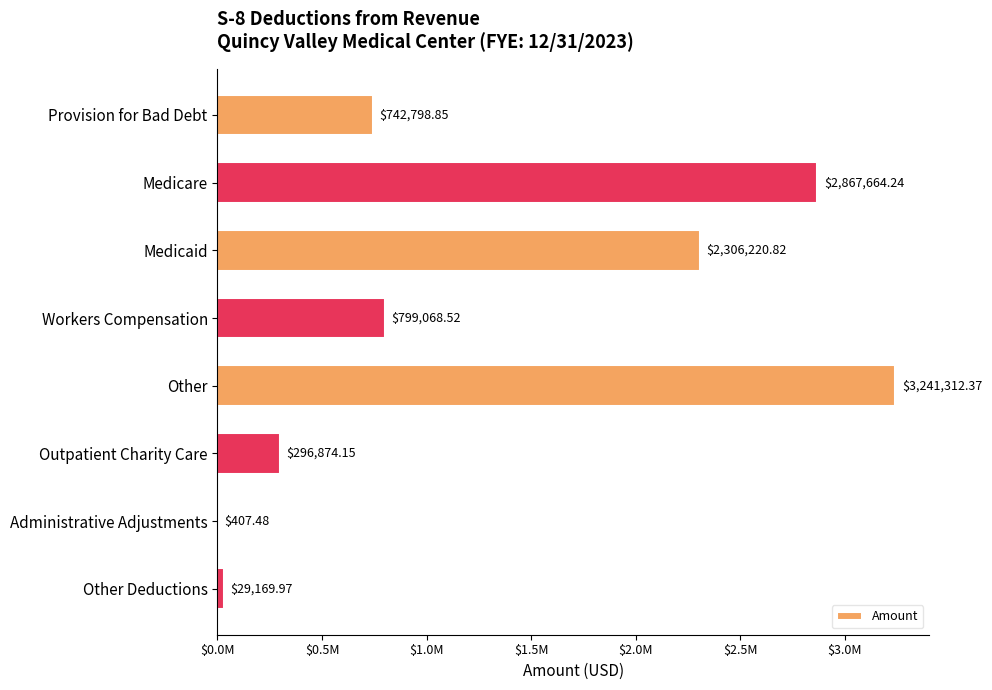

Are the bars horizontal?

Yes